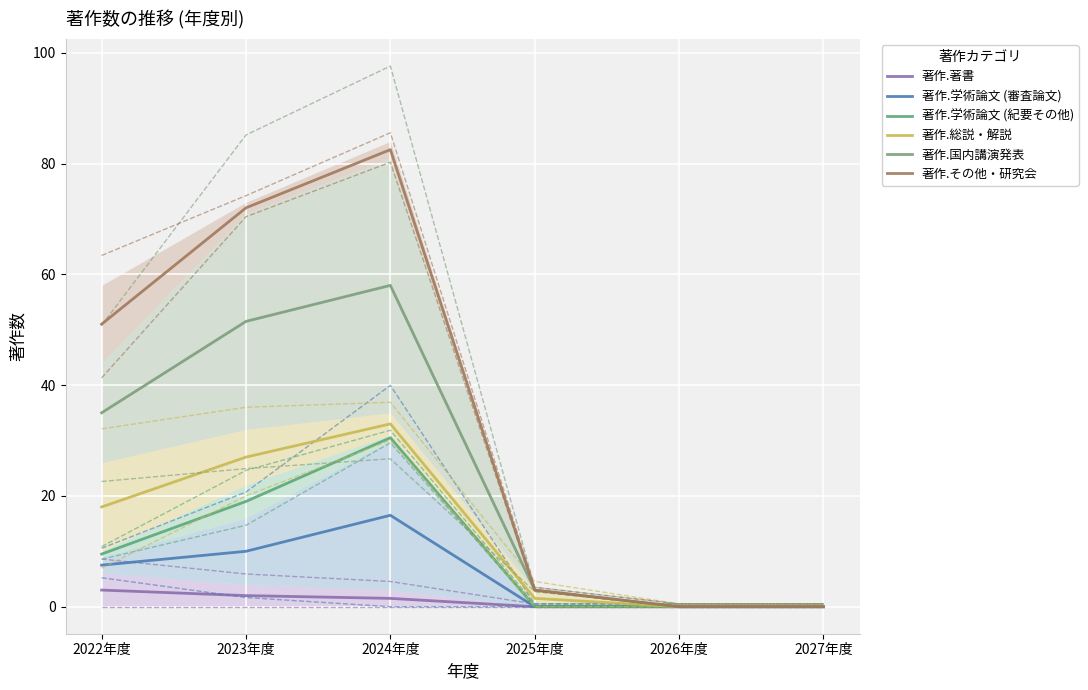

Count the number of categories in the chart.

6